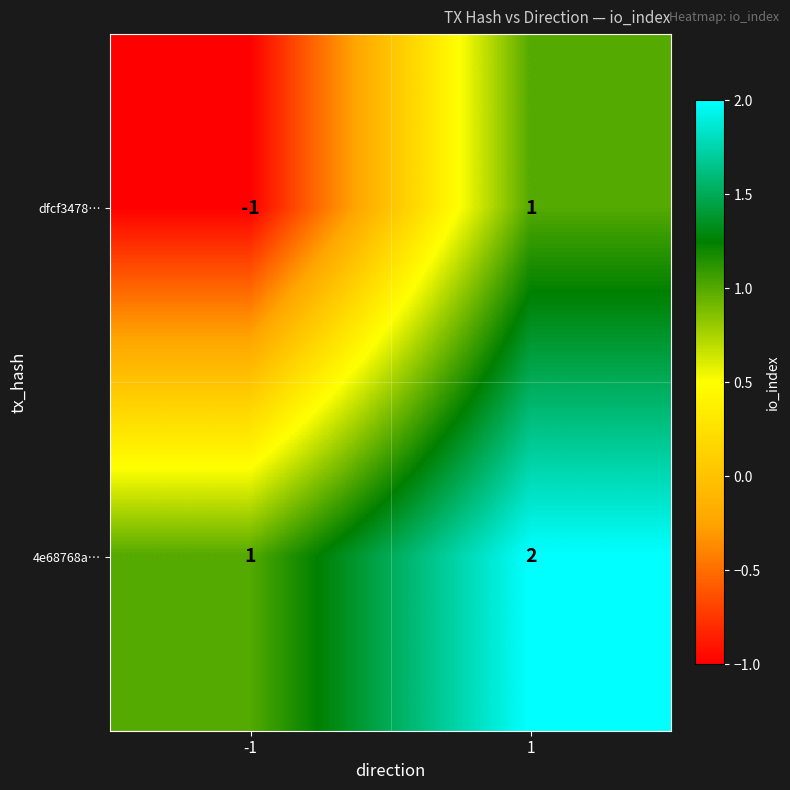

Which series changed the most between -1 and 1?

dfcf3478…